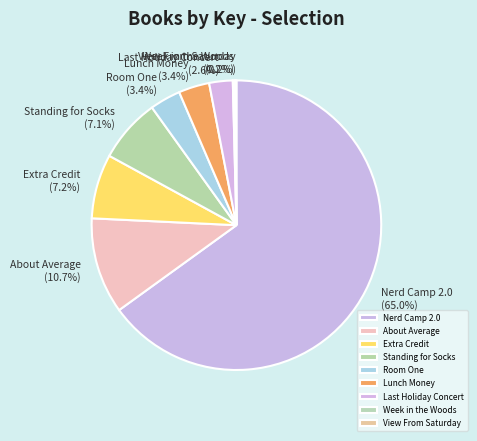

Which category accounts for the majority?

Nerd Camp 2.0